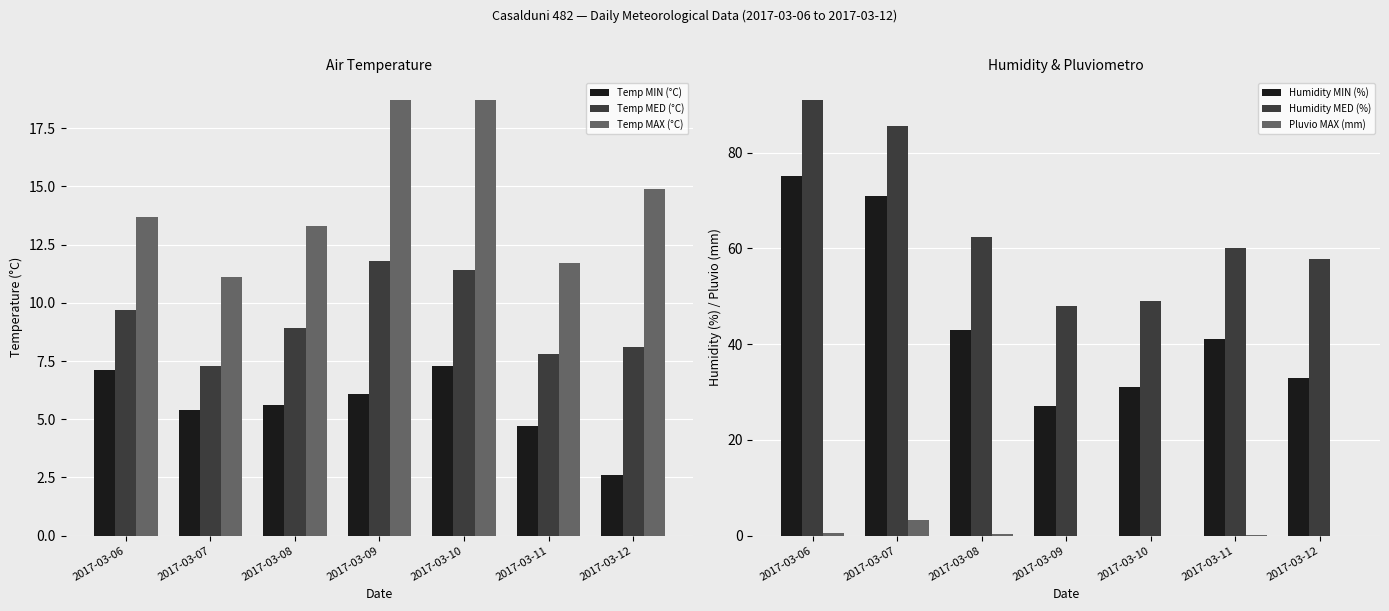

How many bars are there in total?

42